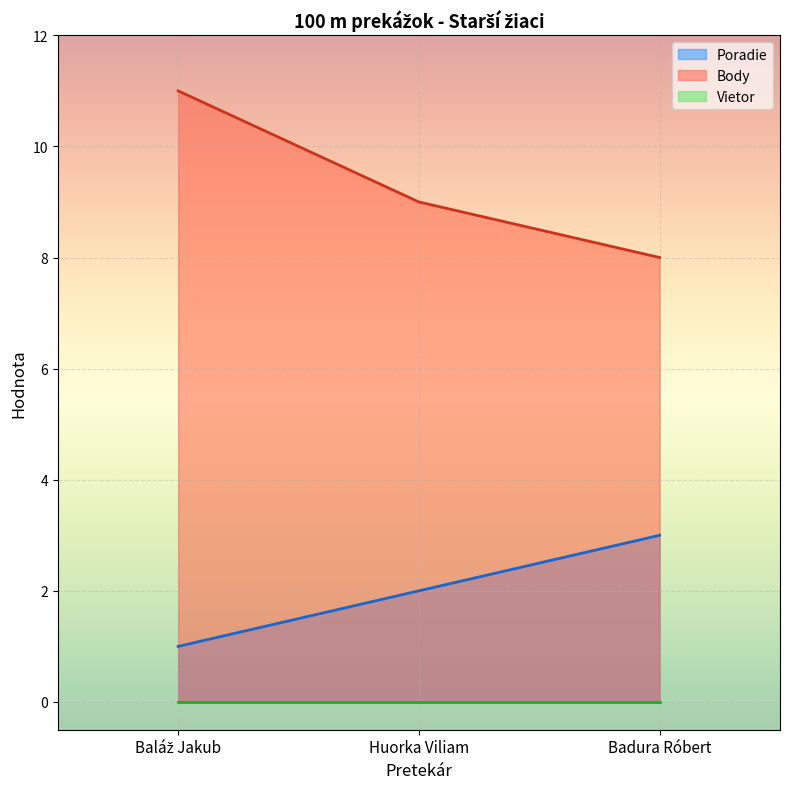

Is it true that Poradie equals 5 at Badura Róbert?

False